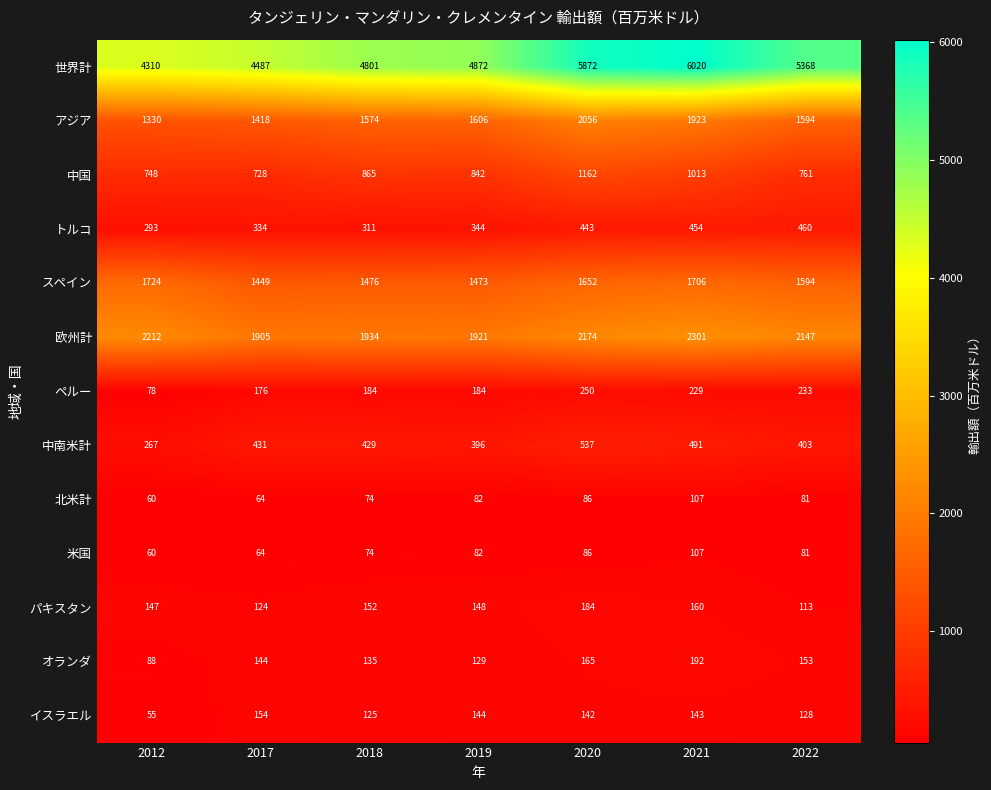

Is it true that 中南米計 equals 267 at 2012?

True